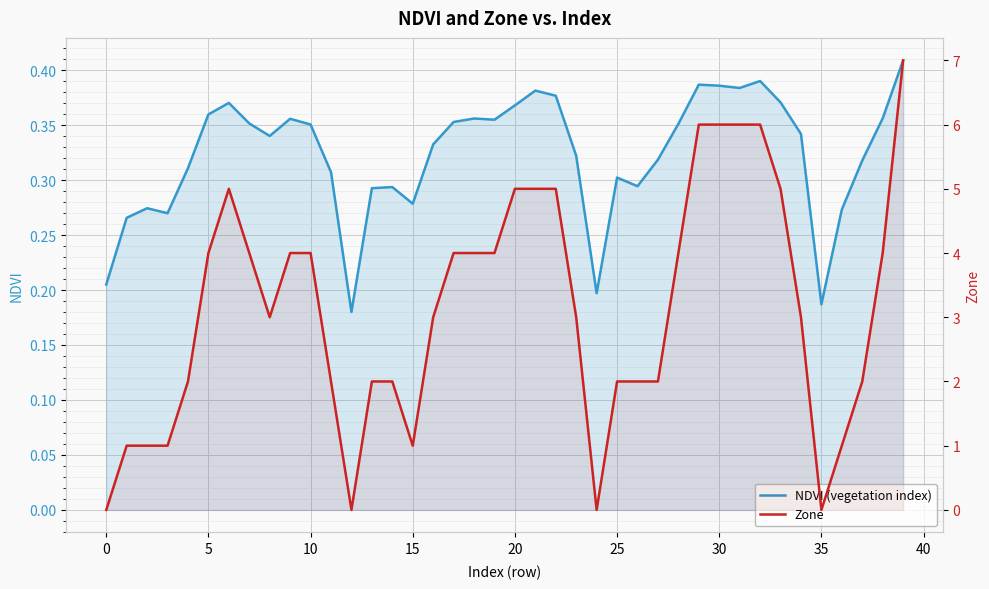

Rank the series at 23 from highest to lowest value.

Zone, NDVI (vegetation index)